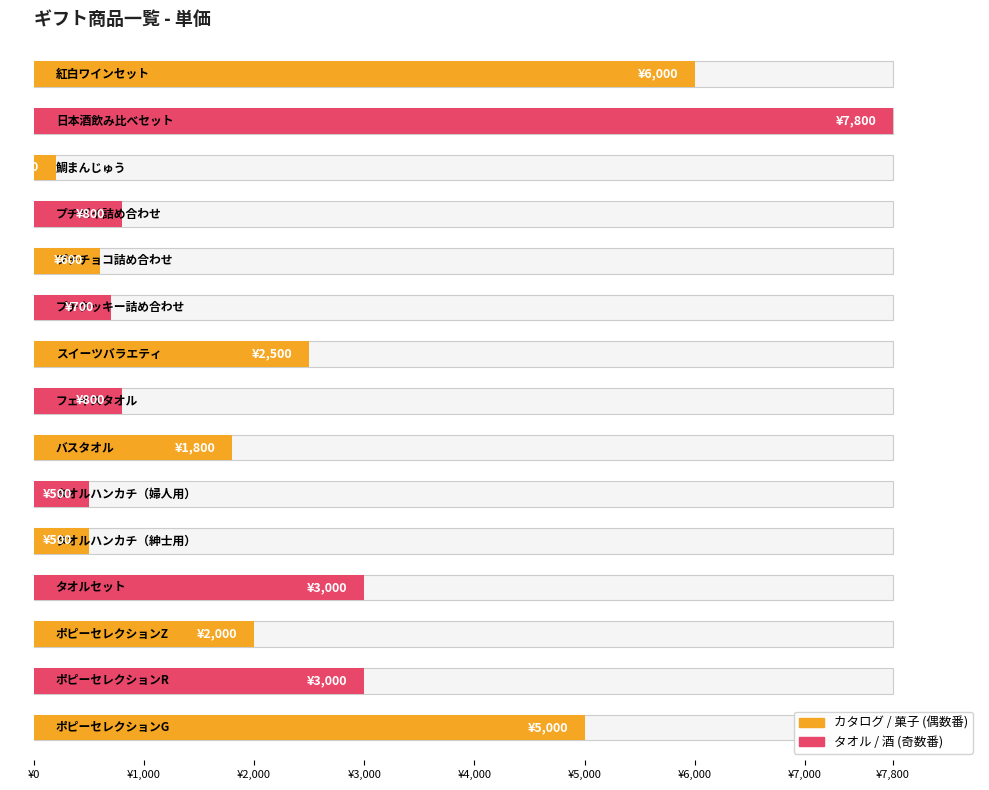

Rank the categories by value from lowest to highest.

鯛まんじゅう, タオルハンカチ（紳士用）, タオルハンカチ（婦人用）, プチチョコ詰め合わせ, プチクッキー詰め合わせ, フェイスタオル, プチパイ詰め合わせ, バスタオル, ポピーセレクションZ, スイーツバラエティ, ポピーセレクションR, タオルセット, ポピーセレクションG, 紅白ワインセット, 日本酒飲み比べセット